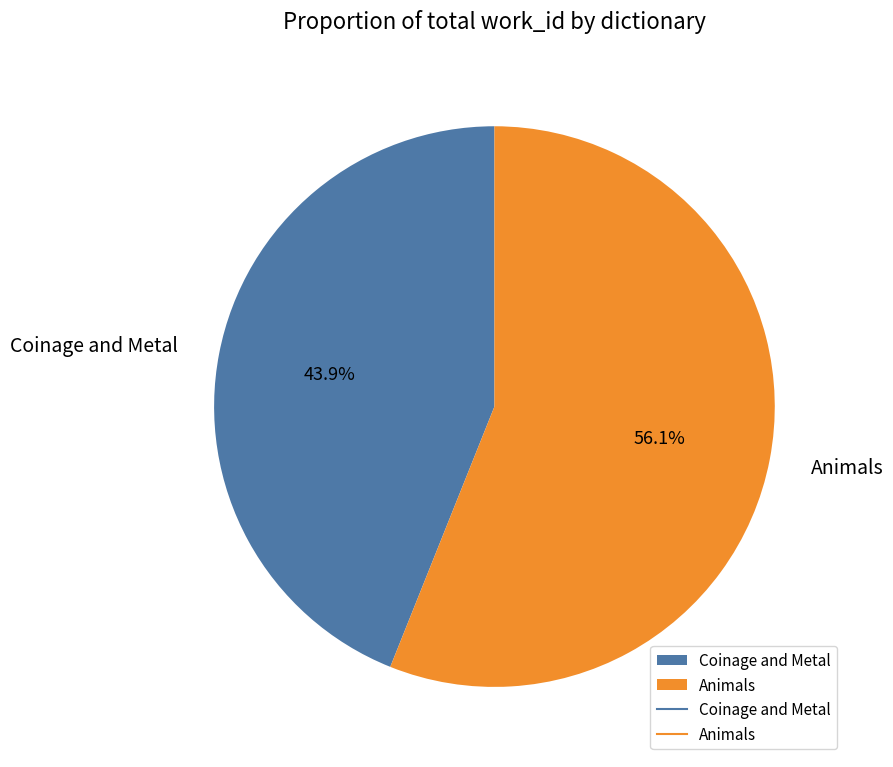

To the nearest percent, what percentage of the pie is Animals?

56%